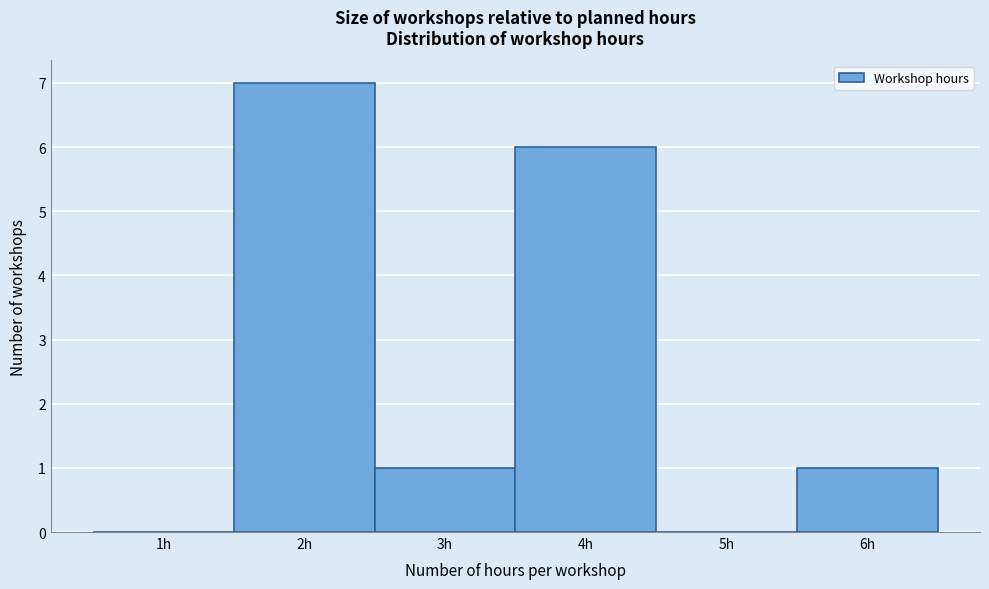

Reading left to right, list every bar in this chart as the range it spans on the x-axis followed by its height. The values are not printed on the chart, so give them approximately, as read against the axis.

0.5 to 1.5: 0
1.5 to 2.5: 7
2.5 to 3.5: 1
3.5 to 4.5: 6
4.5 to 5.5: 0
5.5 to 6.5: 1